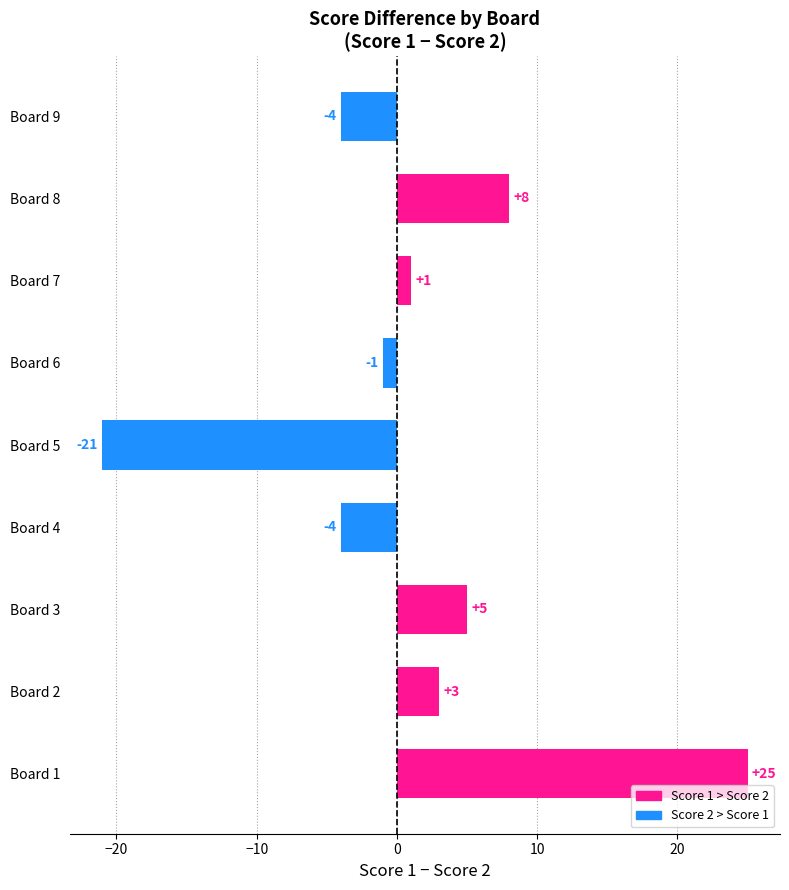

Reading right to left, transcribe all the data shown in this chart.

Score 1: 1	8	2	1	1	9	9	7	25
Score 2: 5	0	1	2	22	13	4	4	0